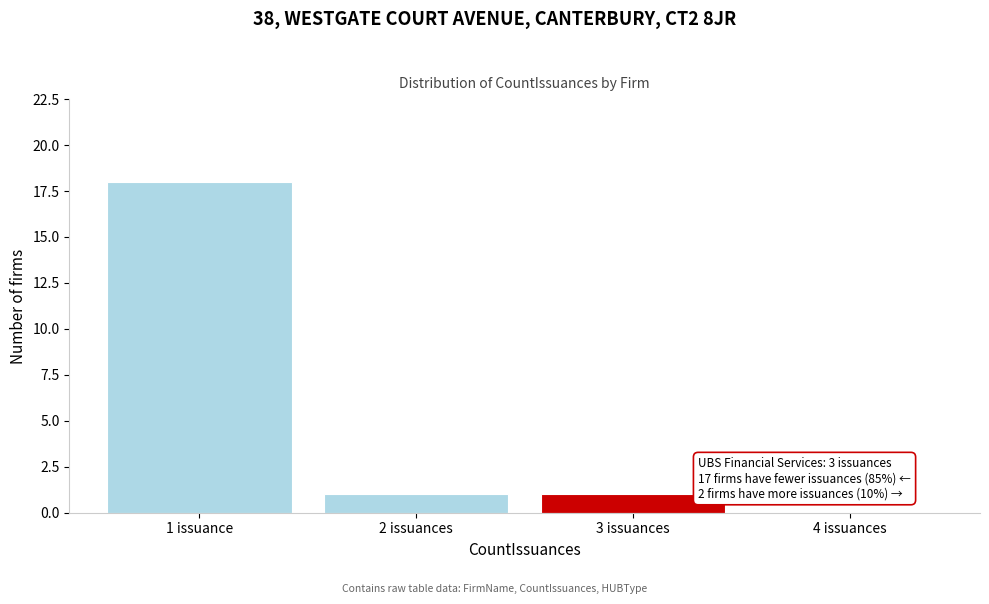

Reading left to right, transcribe all the data shown in this chart.

1 issuance=18	2 issuances=1	3 issuances=1	4 issuances=0